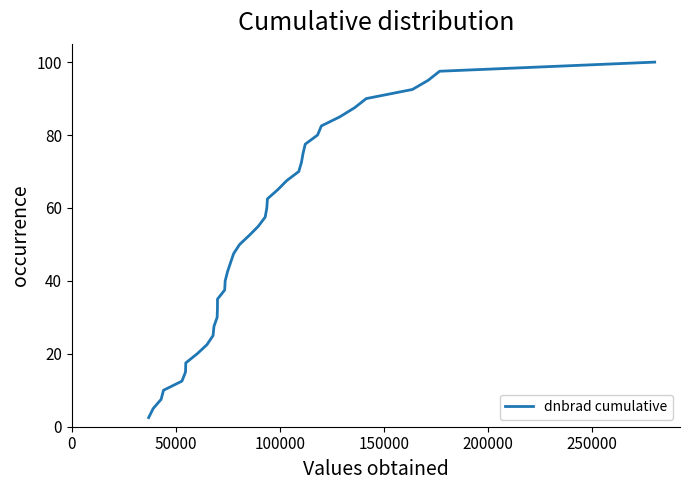

What is the difference between the maximum and minimum values?

97.5